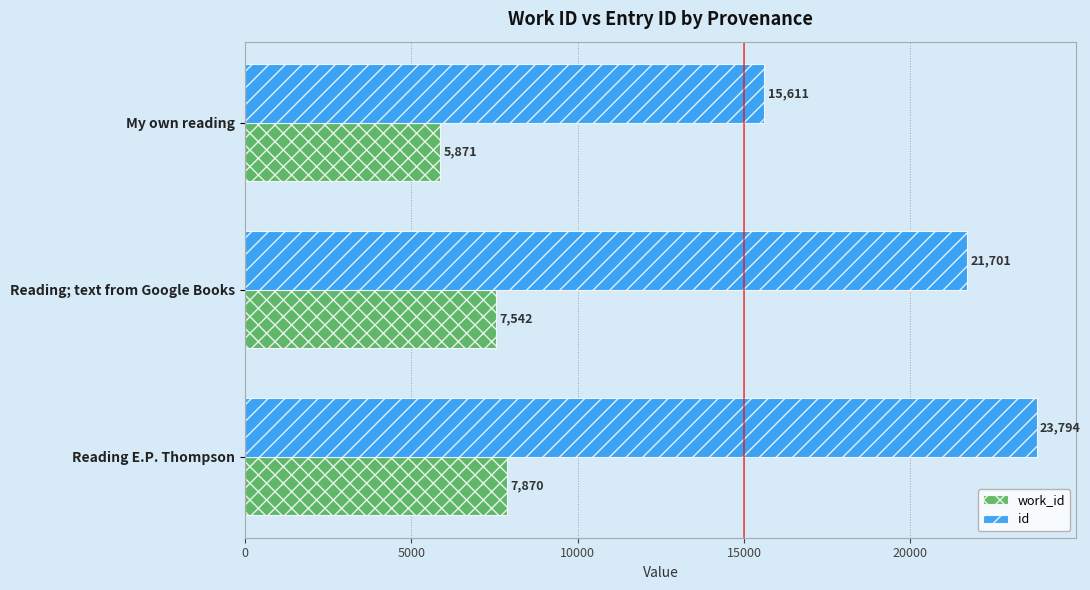

List the labels in order of work_id value, smallest first.

My own reading, Reading; text from Google Books, Reading E.P. Thompson